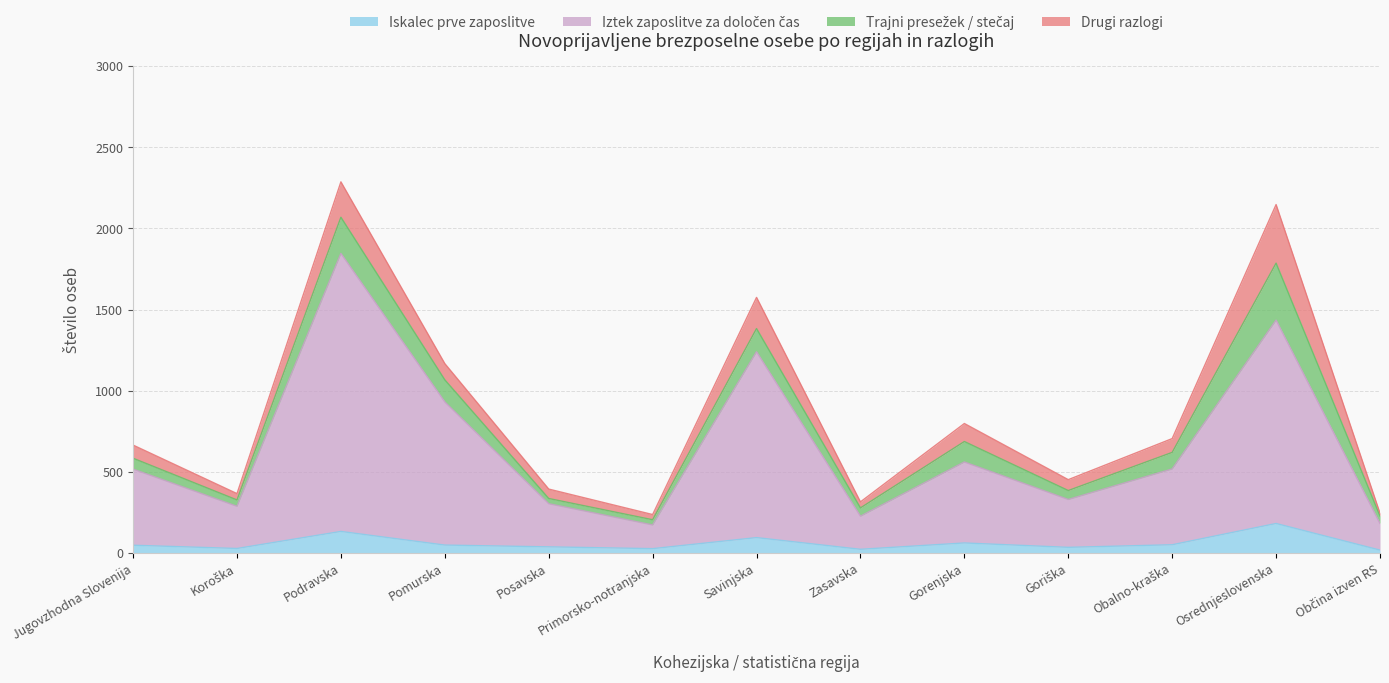

Does the chart have visible grid lines?

Yes